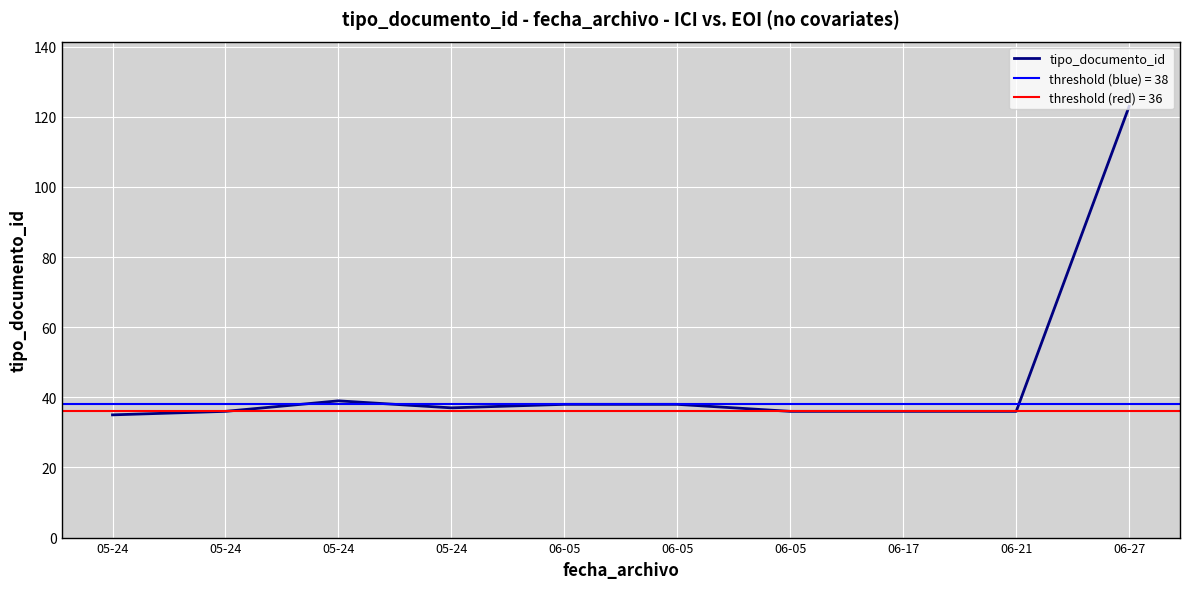

Reading left to right, what are all the values shown in this chart?

05-24=35	05-24=36	05-24=39	05-24=37	06-05=38	06-05=38	06-05=36	06-17=36	06-21=36	06-27=123